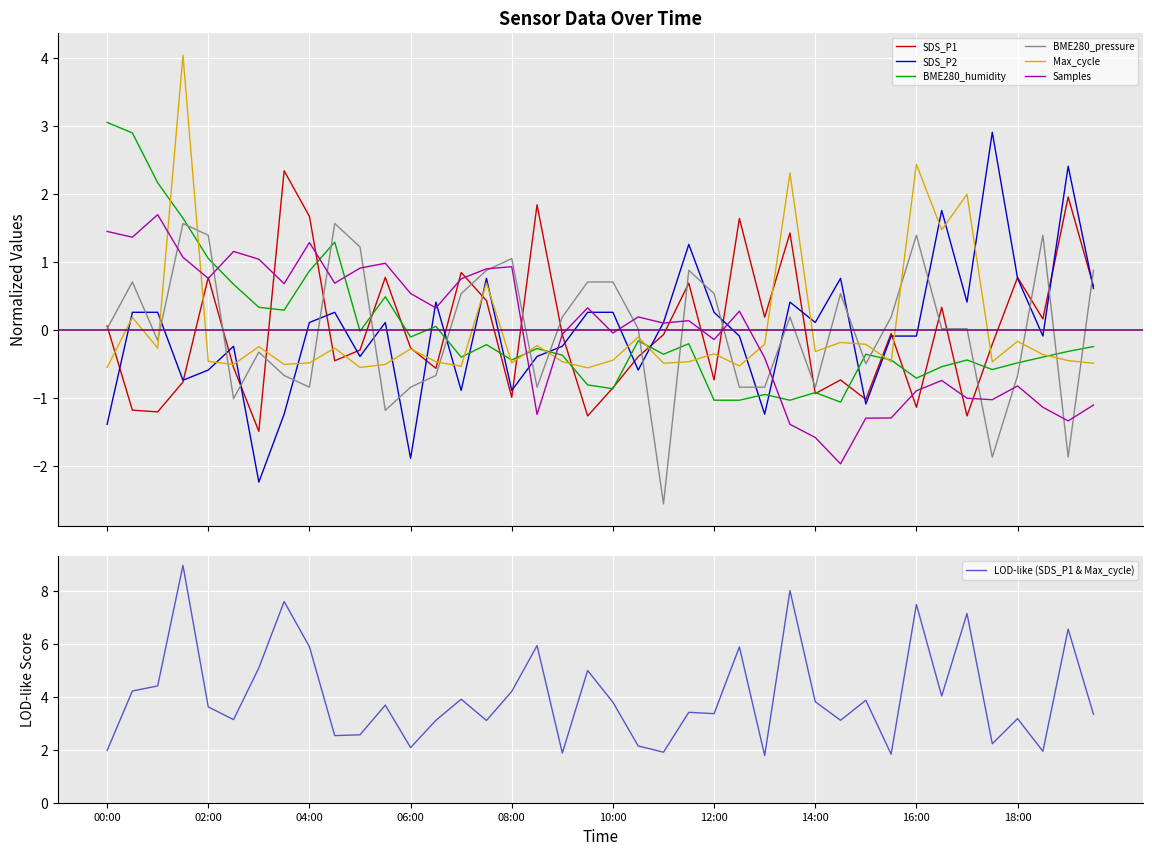

How many negative values does the BME280_humidity series have?

28